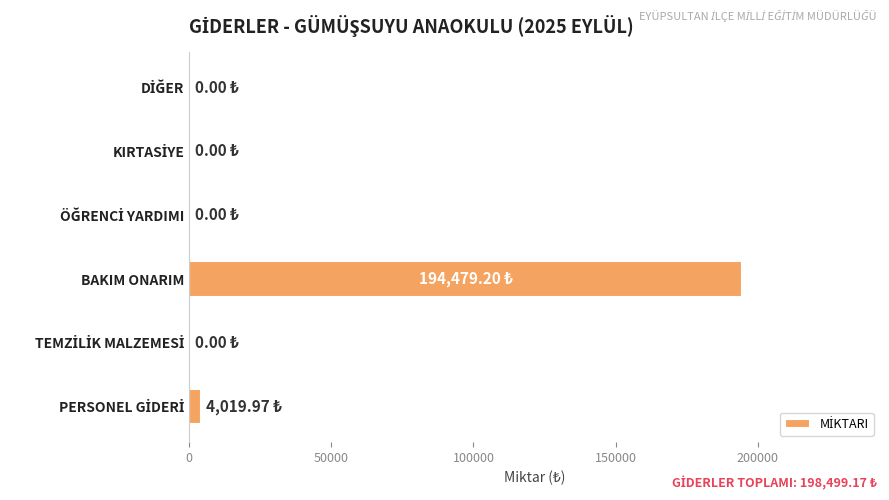

Which label corresponds to the largest value in the chart?

BAKIM ONARIM